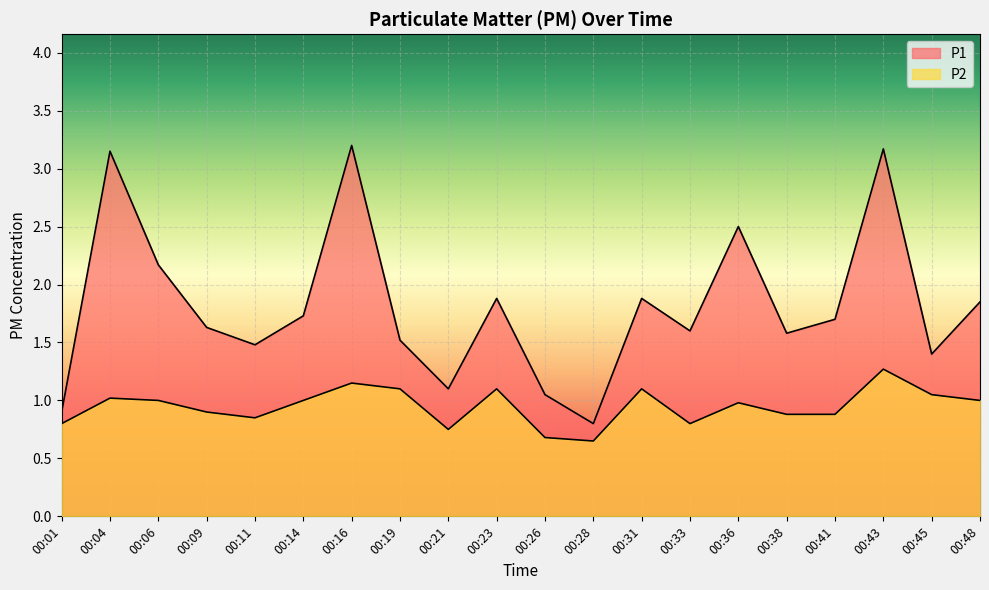

True or false: P1 has a value of 1.5 at 00:36.

False